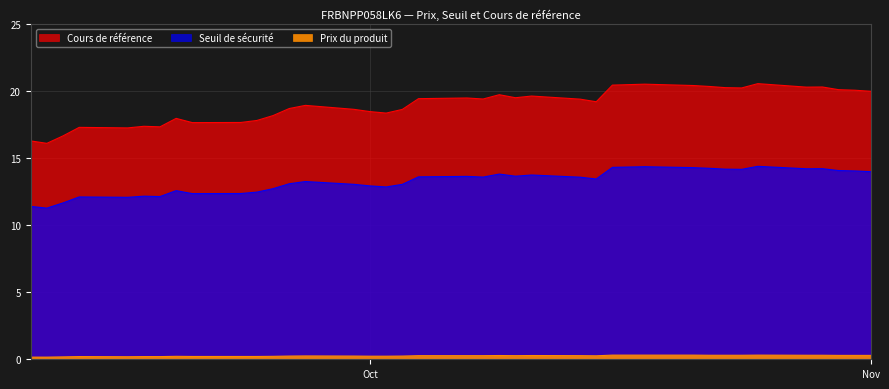

At which category is the sum across all series the highest?

2024-10-25